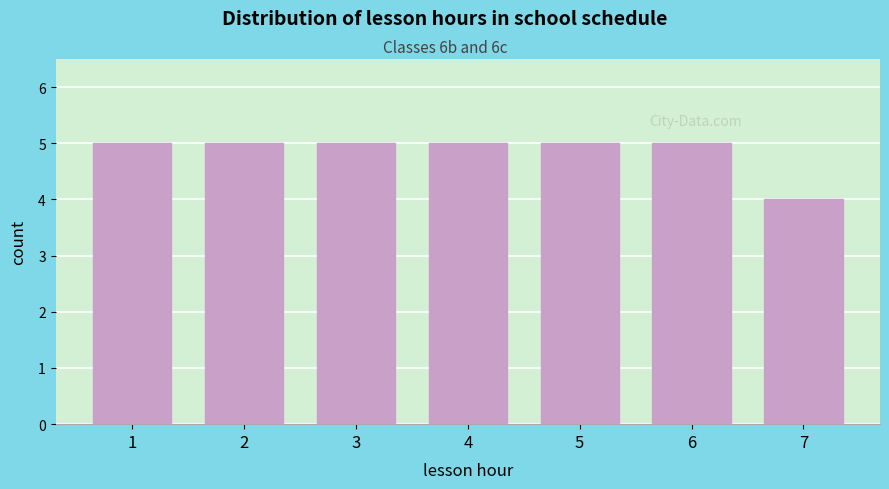

Reading left to right, transcribe all the data shown in this chart.

5	5	5	5	5	5	4